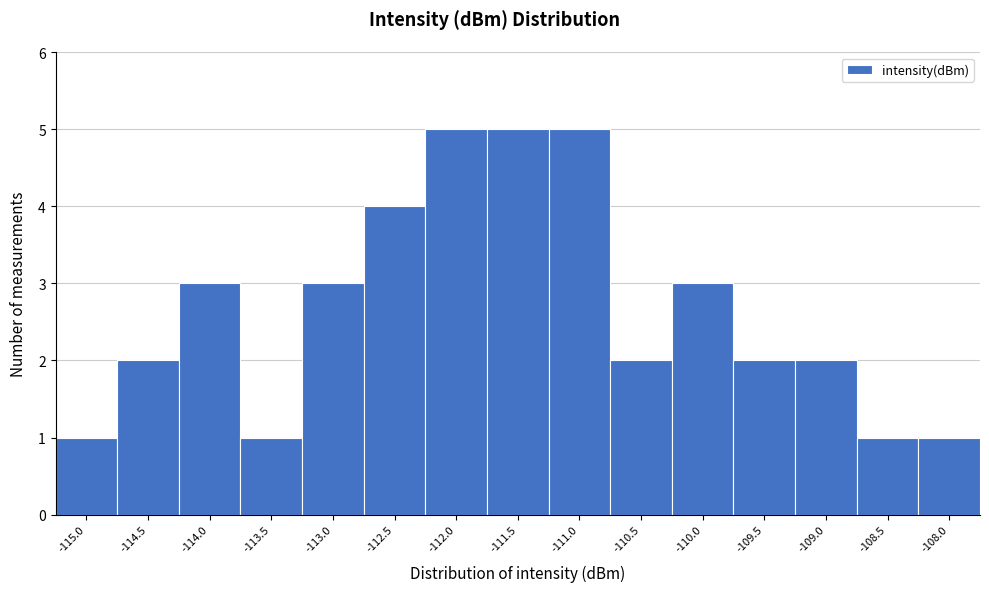

Reading left to right, transcribe all the data shown in this chart.

-115.0=1	-114.5=2	-114.0=3	-113.5=1	-113.0=3	-112.5=4	-112.0=5	-111.5=5	-111.0=5	-110.5=2	-110.0=3	-109.5=2	-109.0=2	-108.5=1	-108.0=1